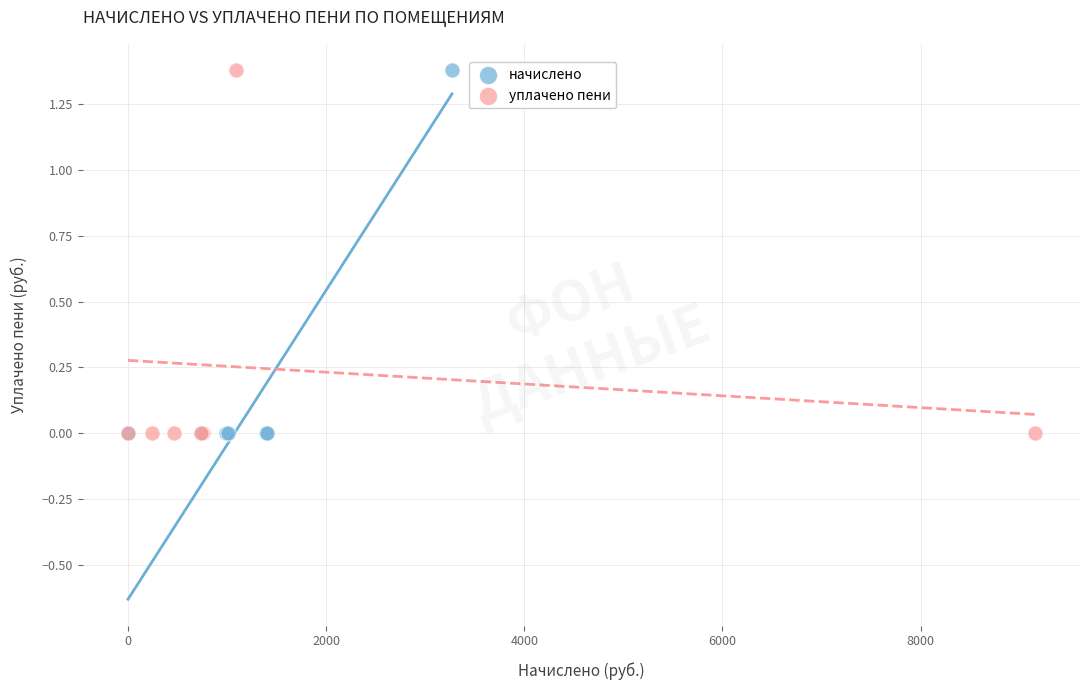

What are all the series names shown in the legend?

начислено, уплачено пени